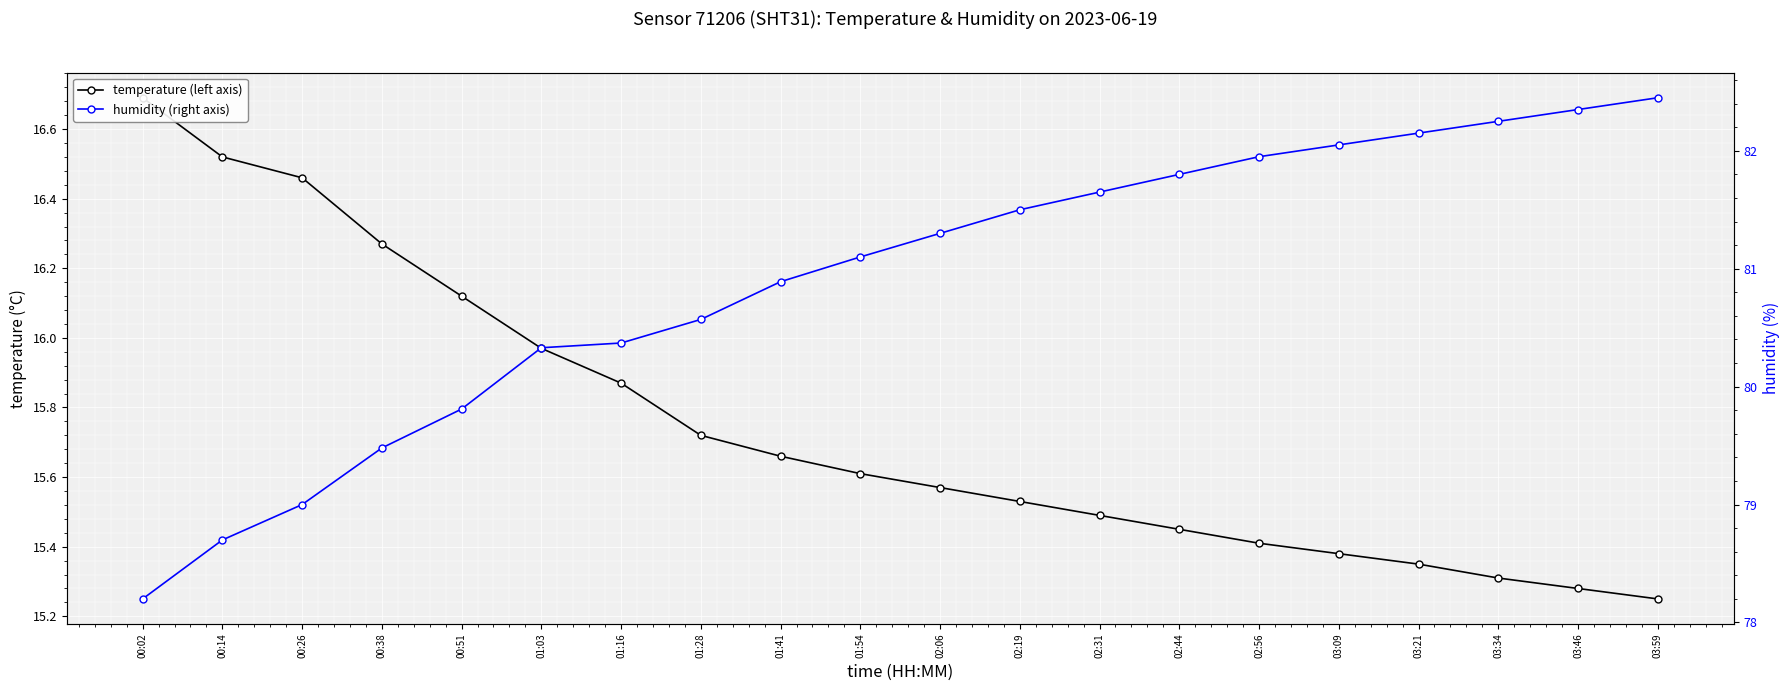

Reading left to right, list all the values displayed in this chart.

temperature (left axis): 00:02=16.7	00:14=16.5	00:26=16.5	00:38=16.3	00:51=16.1	01:03=16.0	01:16=15.9	01:28=15.7	01:41=15.7	01:54=15.6	02:06=15.6	02:19=15.5	02:31=15.5	02:44=15.4	02:56=15.4	03:09=15.4	03:21=15.3	03:34=15.3	03:46=15.3	03:59=15.2
humidity (right axis): 00:02=78.2	00:14=78.7	00:26=79.0	00:38=79.5	00:51=79.8	01:03=80.3	01:16=80.4	01:28=80.6	01:41=80.9	01:54=81.1	02:06=81.3	02:19=81.5	02:31=81.7	02:44=81.8	02:56=82.0	03:09=82.0	03:21=82.2	03:34=82.2	03:46=82.3	03:59=82.5